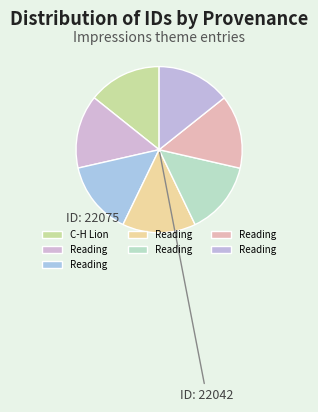

Count the number of slices in the pie.

7